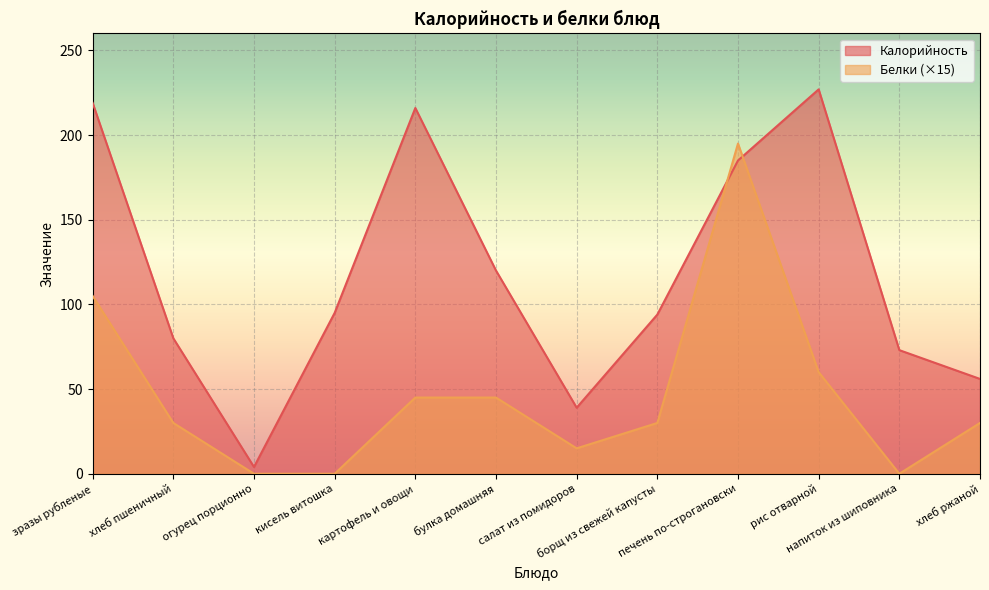

What is the sum of all Белки values?

555